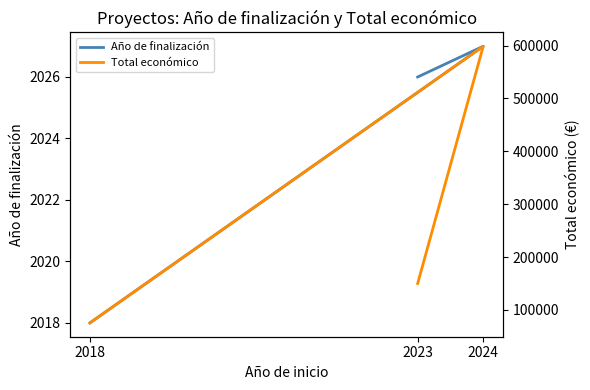

Reading left to right, what are all the values shown in this chart?

Año de finalización: 2026	2027	2018
Total económico: 150000	598597	75575